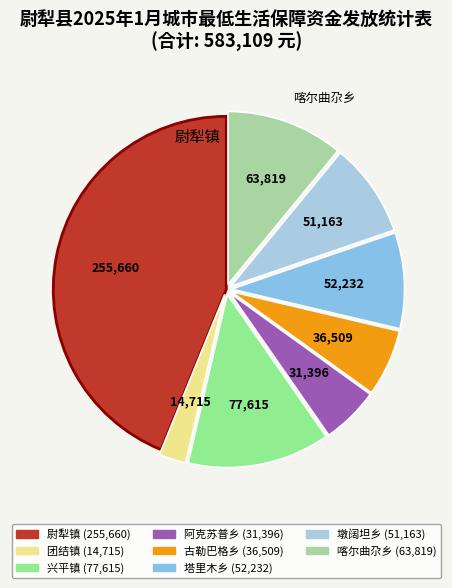

Is it true that 墩阔坦乡 is 14% of the pie?

False